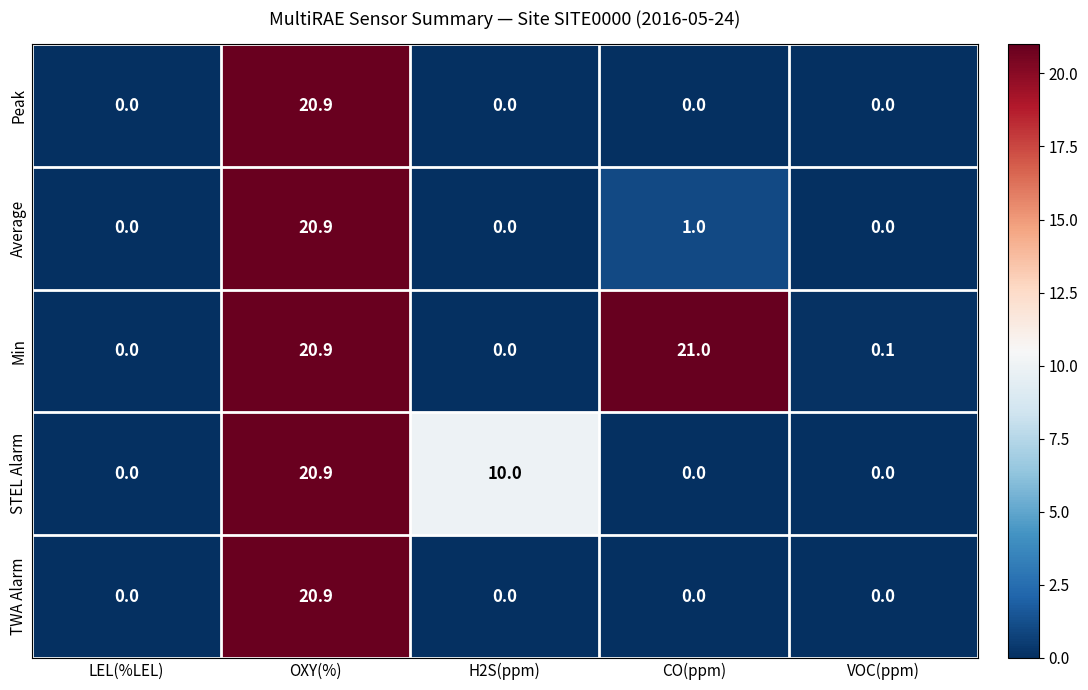

Between LEL(%LEL) and H2S(ppm), which series saw the biggest shift?

STEL Alarm